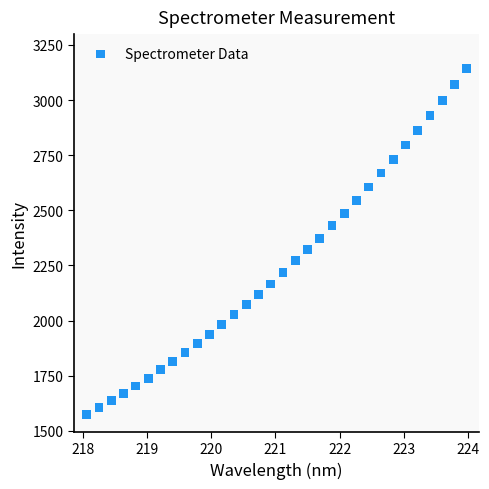

What is the range of X values (max minus min)?

5.9